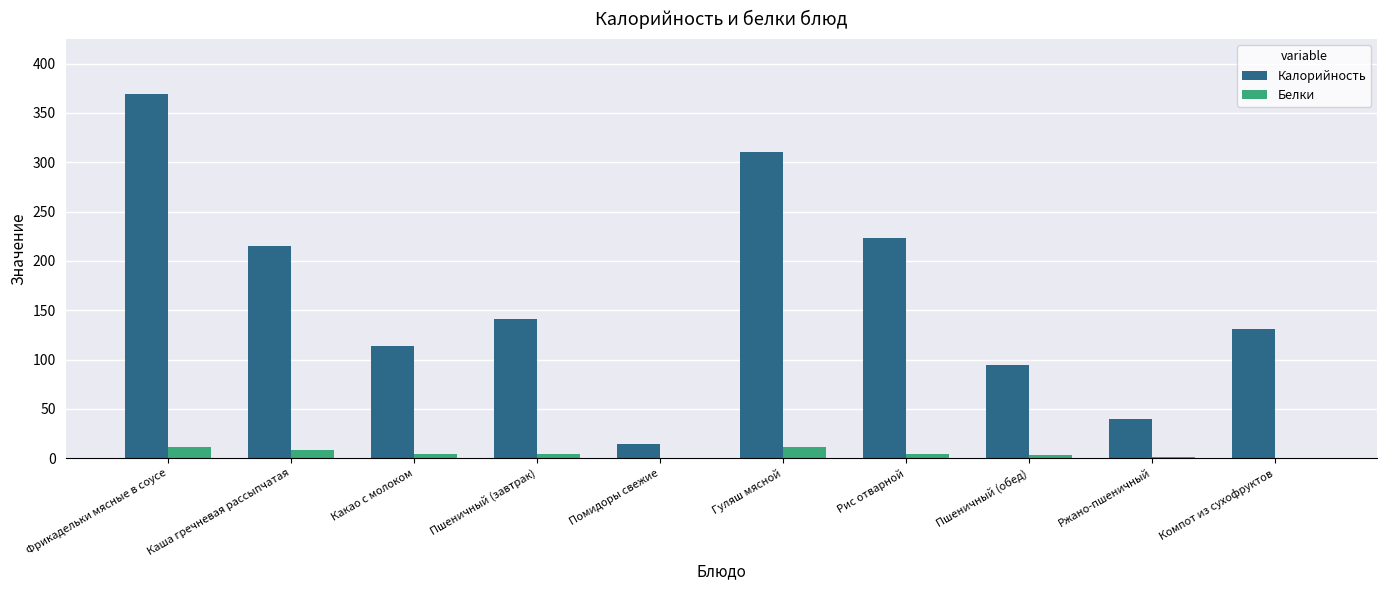

Which series has the largest total across all categories?

Калорийность